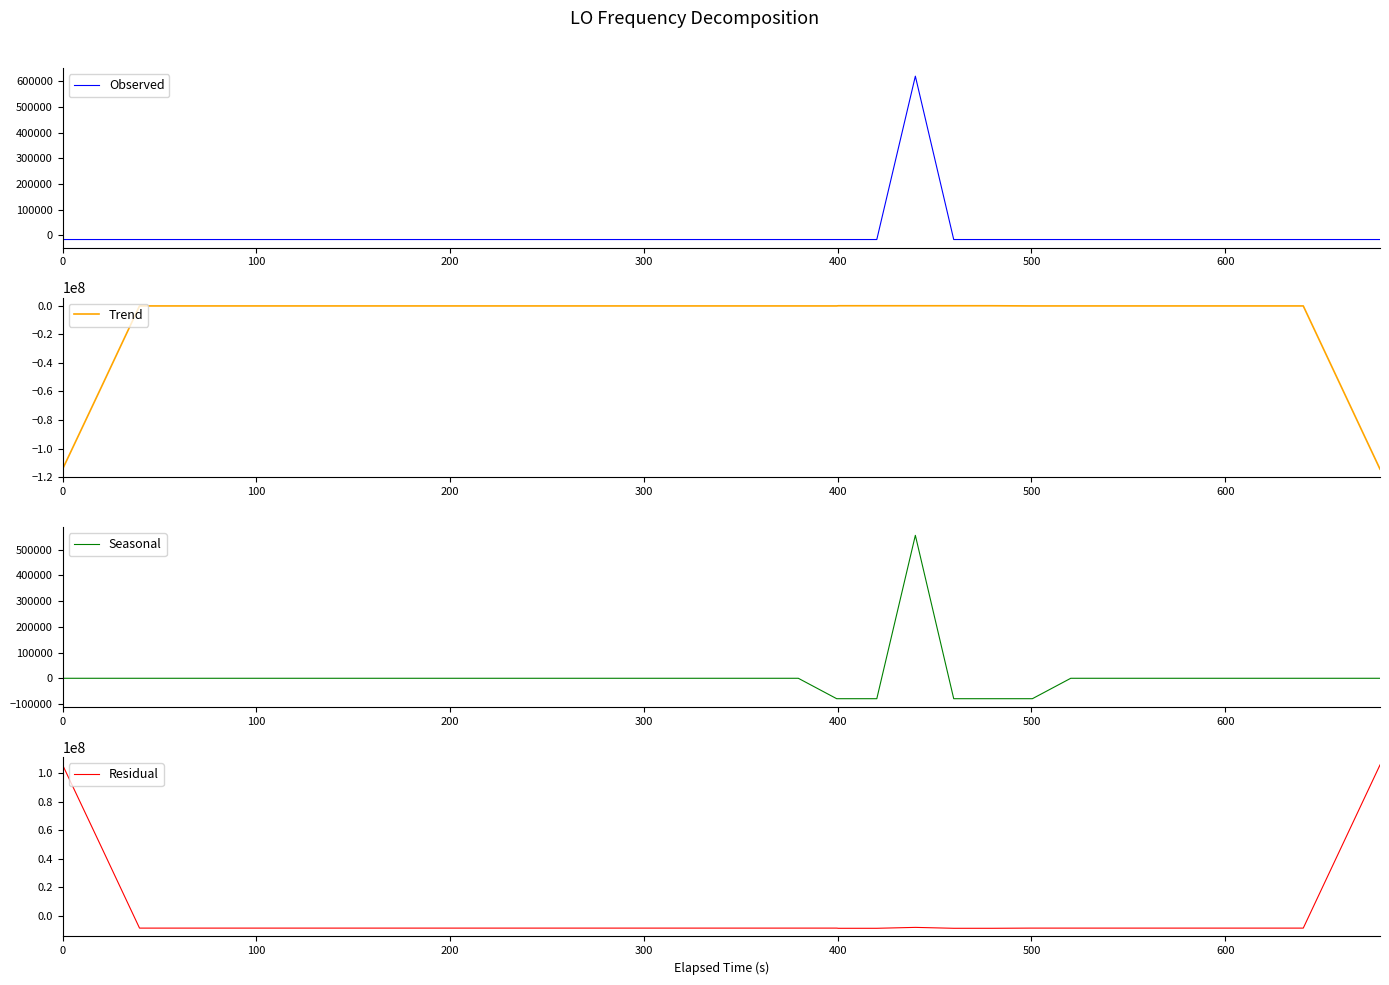

Does the chart display data point markers on the line(s)?

No